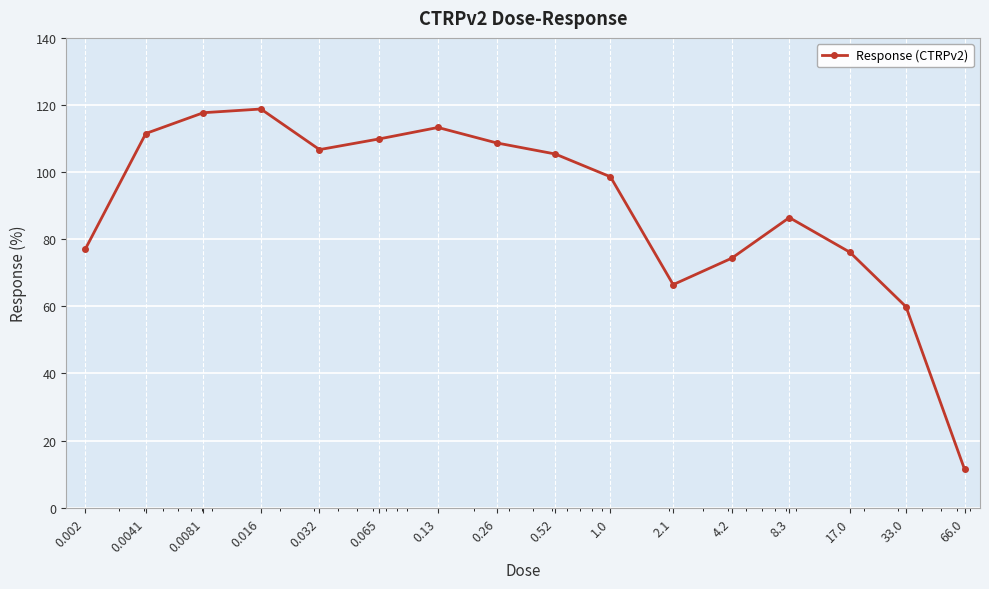

How many points are lower than both their immediate neighbors (excluding endpoints)?

2